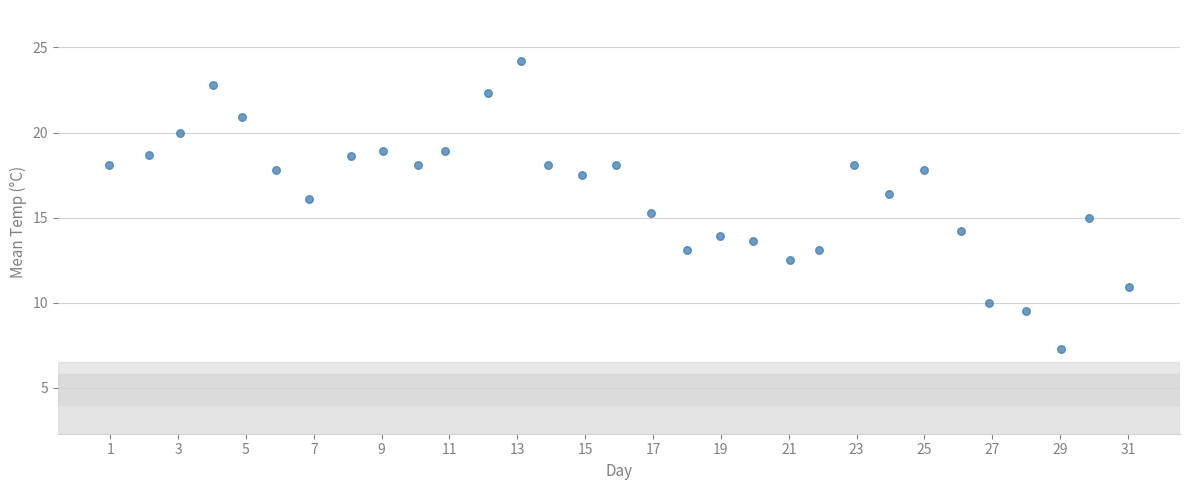

What is the range of Y values (max minus min)?

16.9